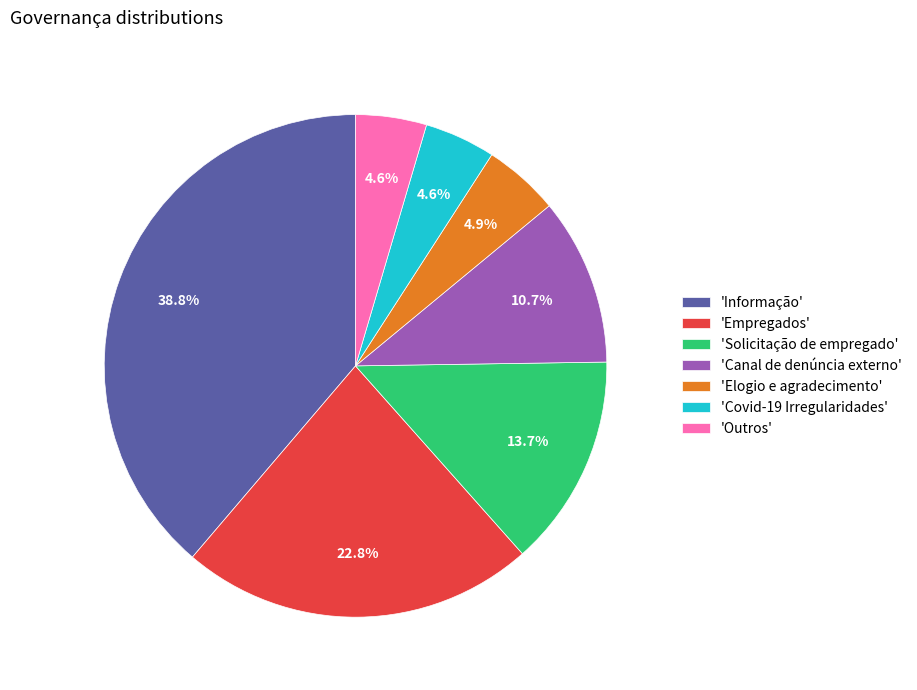

Is the sum of 'Informação' and 'Empregados' greater than half?

Yes